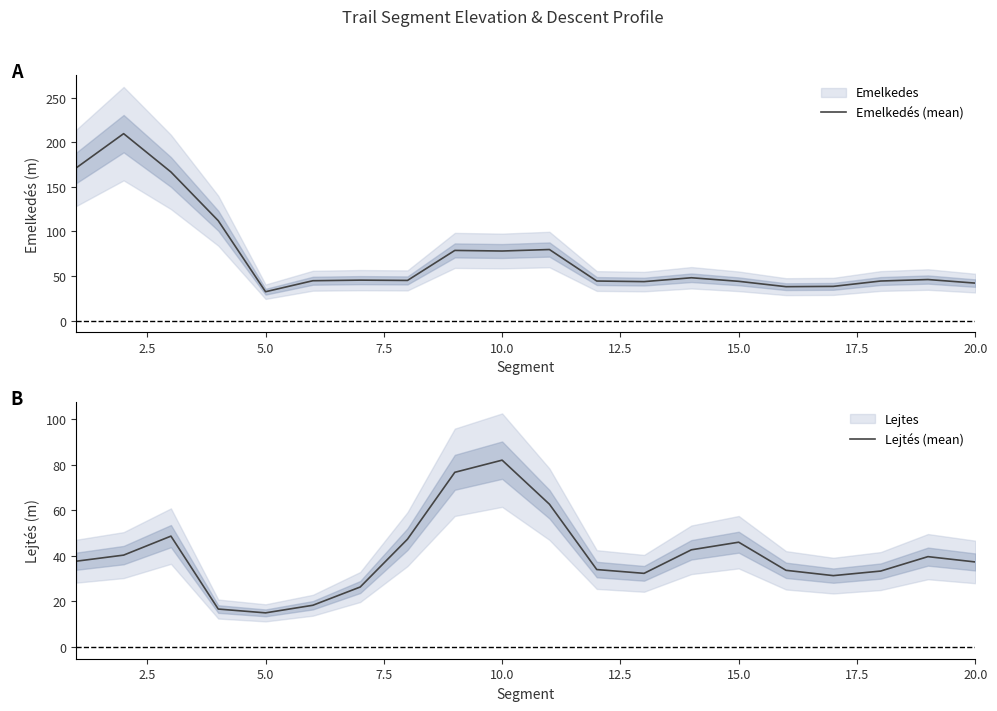

What is the difference between the maximum and minimum values in the Emelkedés (mean) series?

177.3